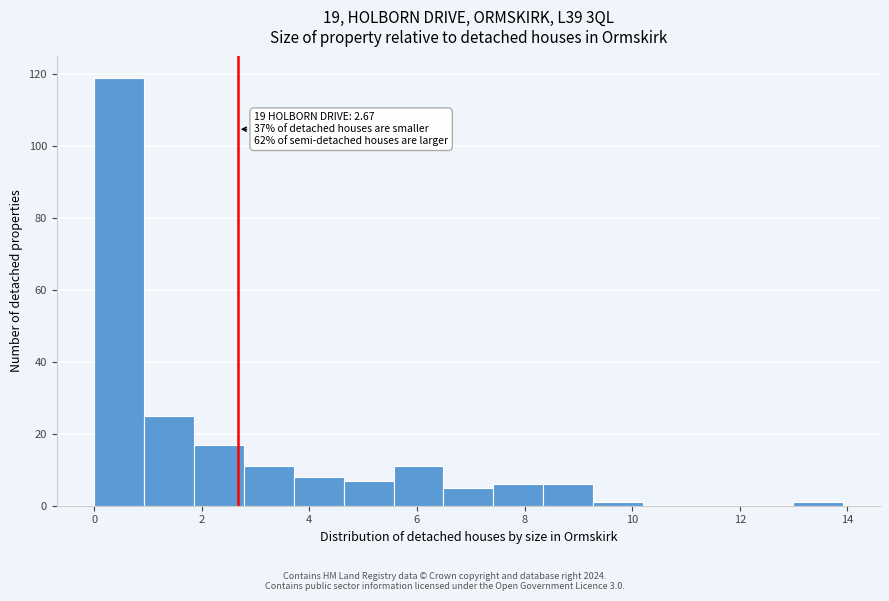

Over which range of the x-axis is the bar tallest?

0.0 to 1.0